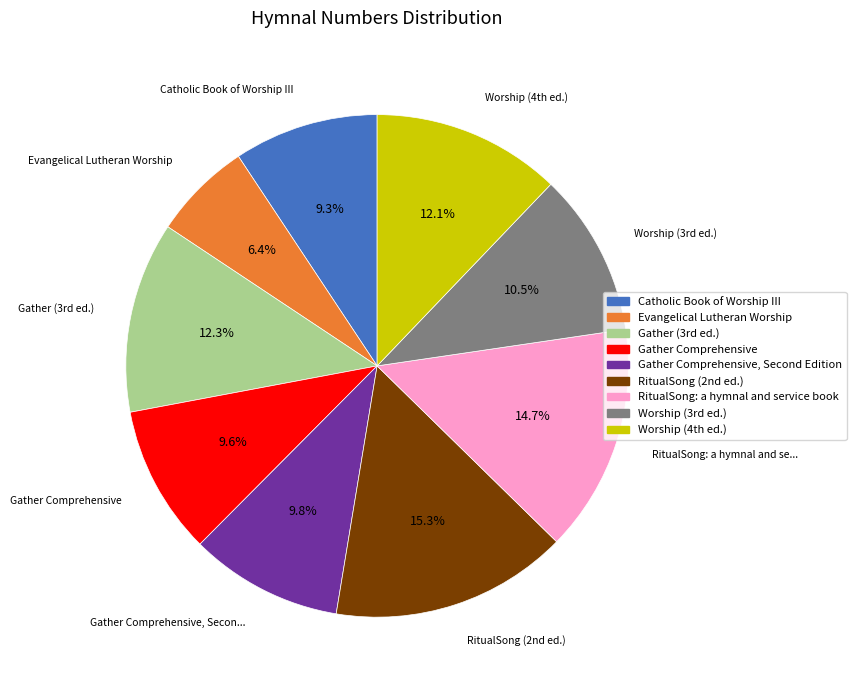

Is there a majority slice in this chart?

No